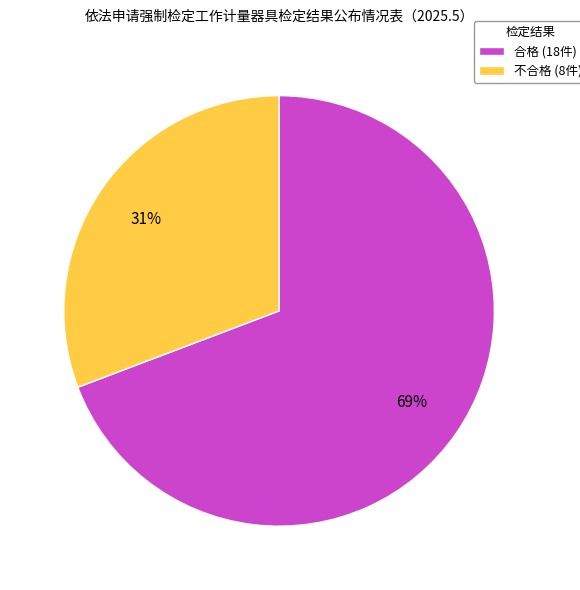

To the nearest percent, what is the combined percentage of 合格 and 不合格?

100%